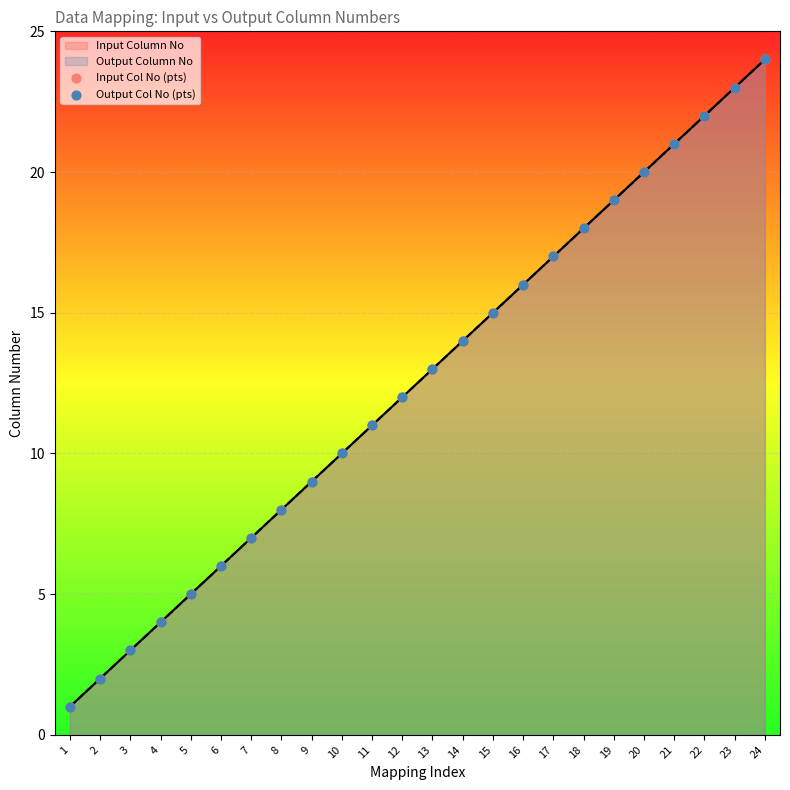

Which series has the widest spread of Y values?

Input Col No (pts)